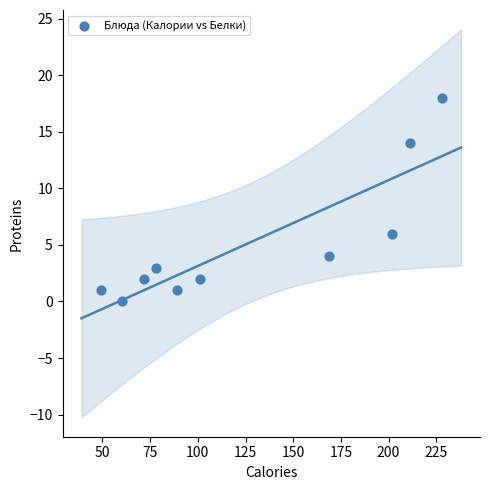

What is the range of X values (max minus min)?

179